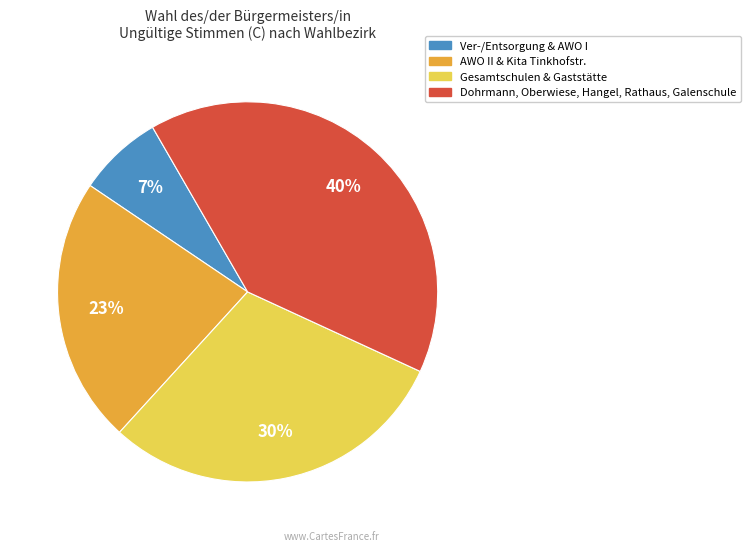

Is there any slice that represents more than half of the pie?

No